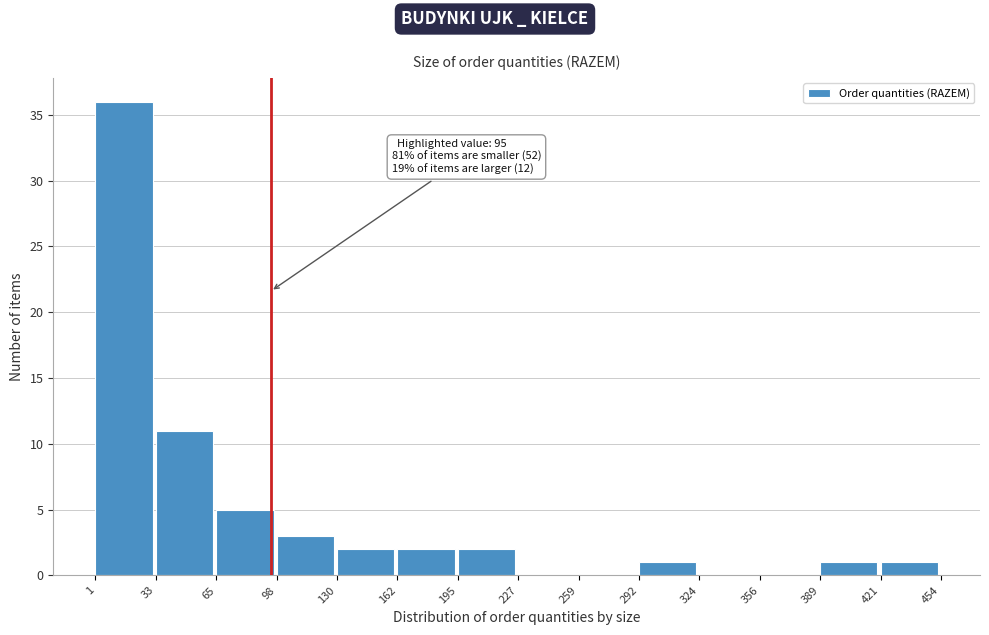

Which range on the x-axis has the tallest bar?

1 to 33